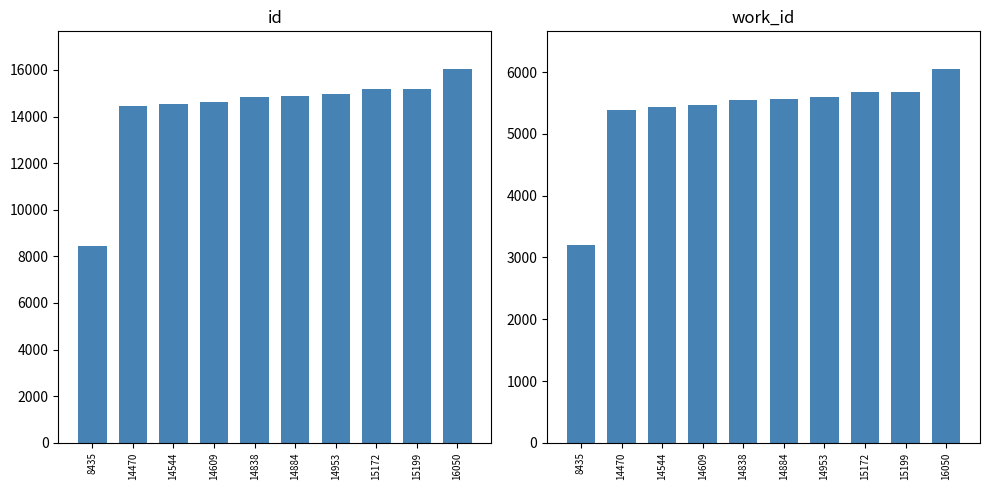

What is the total value across all series at 15172?

20858